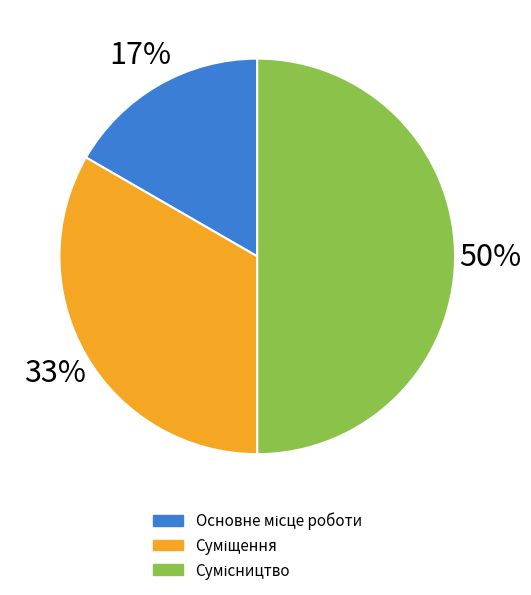

Which category has the smallest portion of the pie?

Основне місце роботи